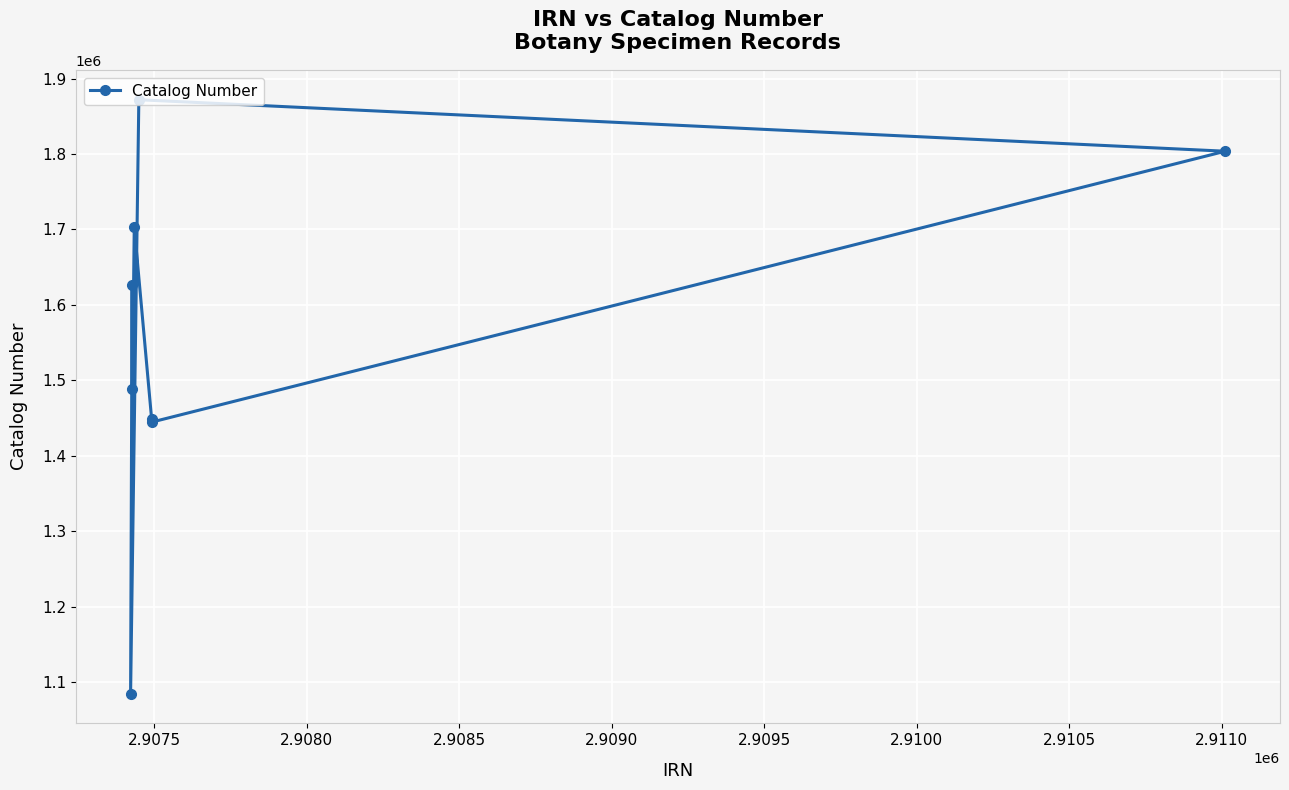

What is the difference between the maximum and minimum values?

786984